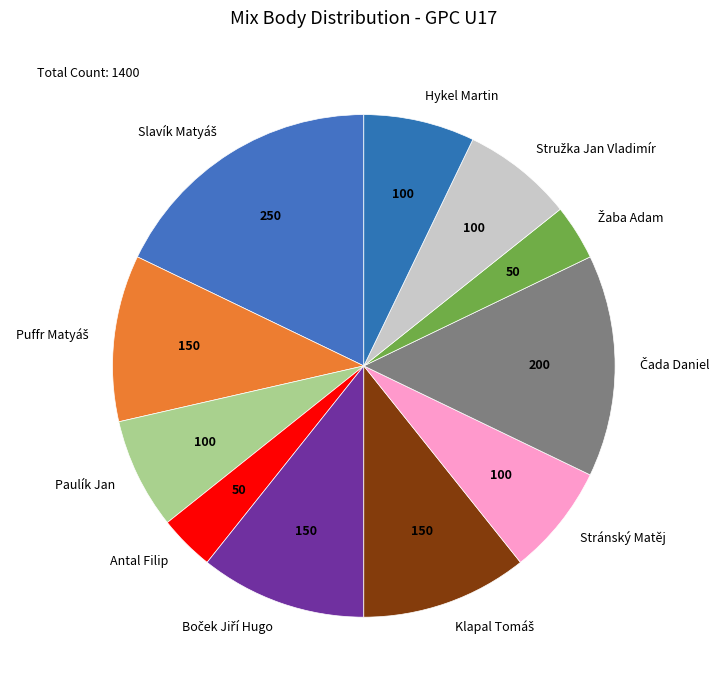

How many segments does this pie chart have?

11